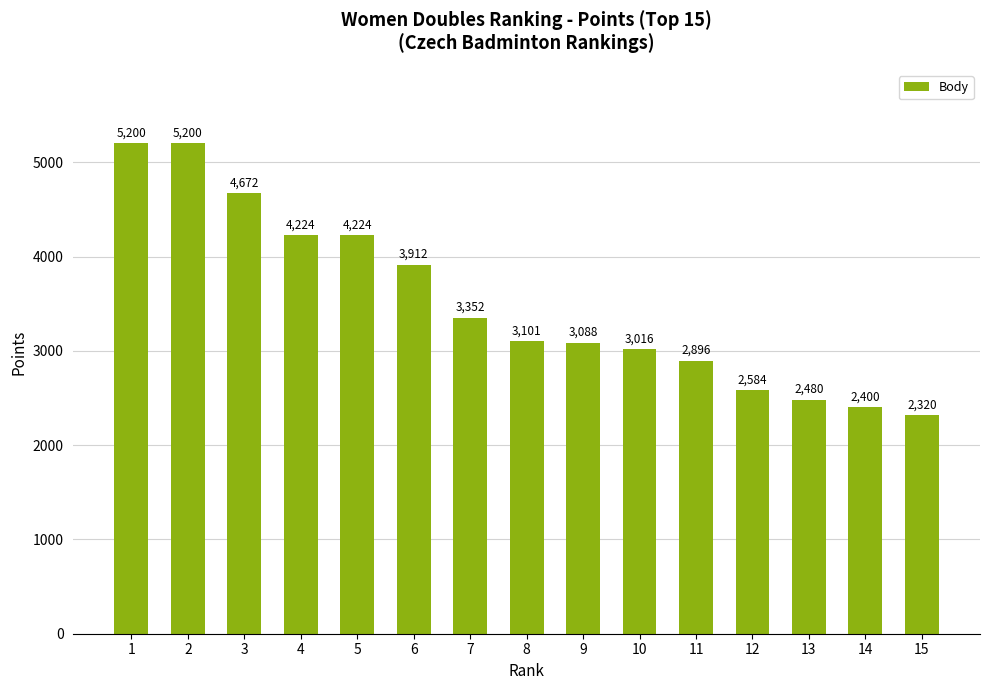

The value at 8 is 3101. True or false?

True